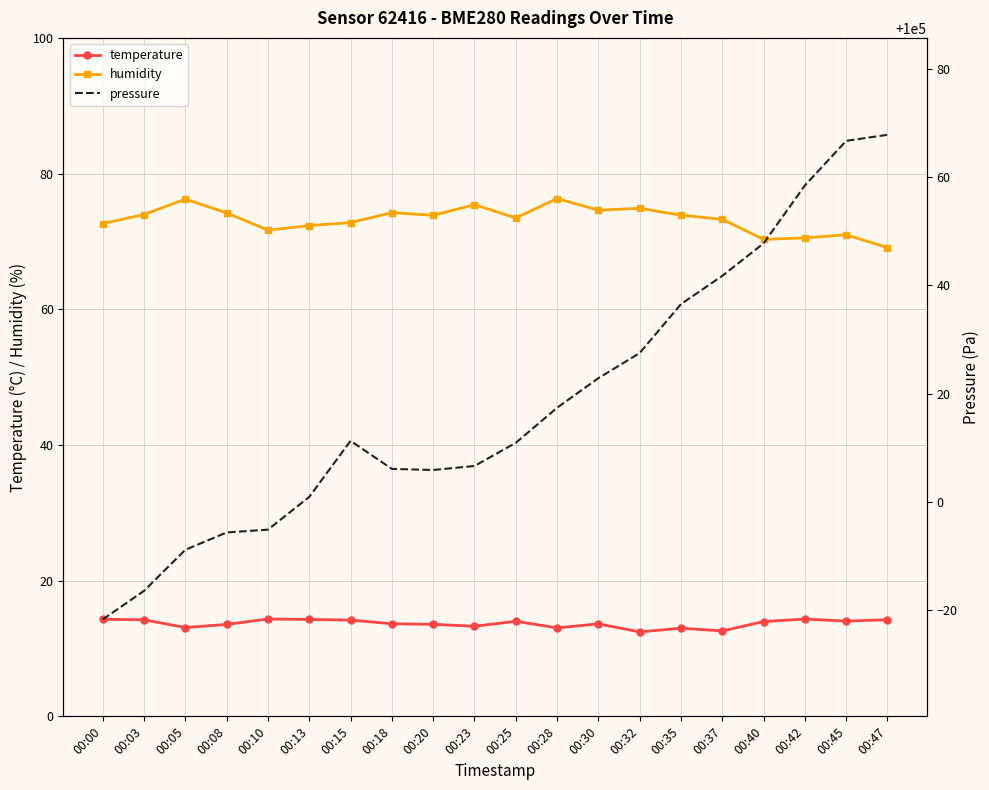

True or false: humidity has a value of 71.0 at 00:45.

True